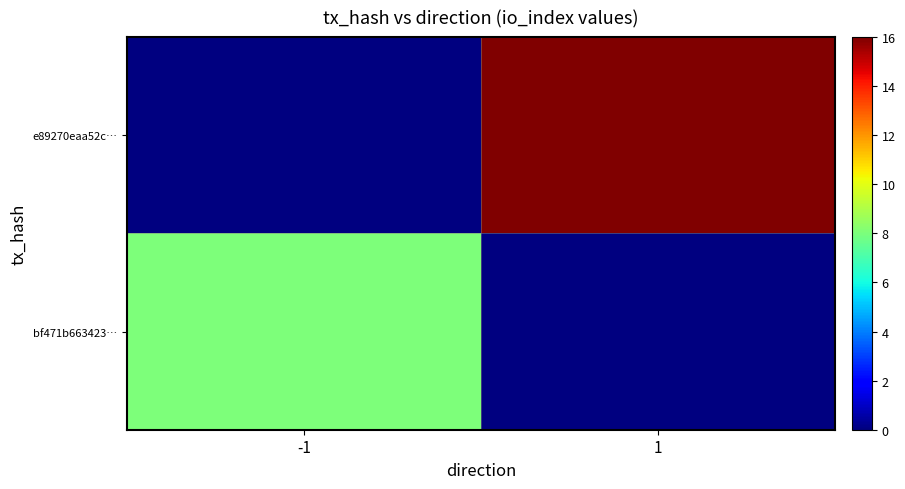

What is the difference between the highest and lowest values at -1?

8